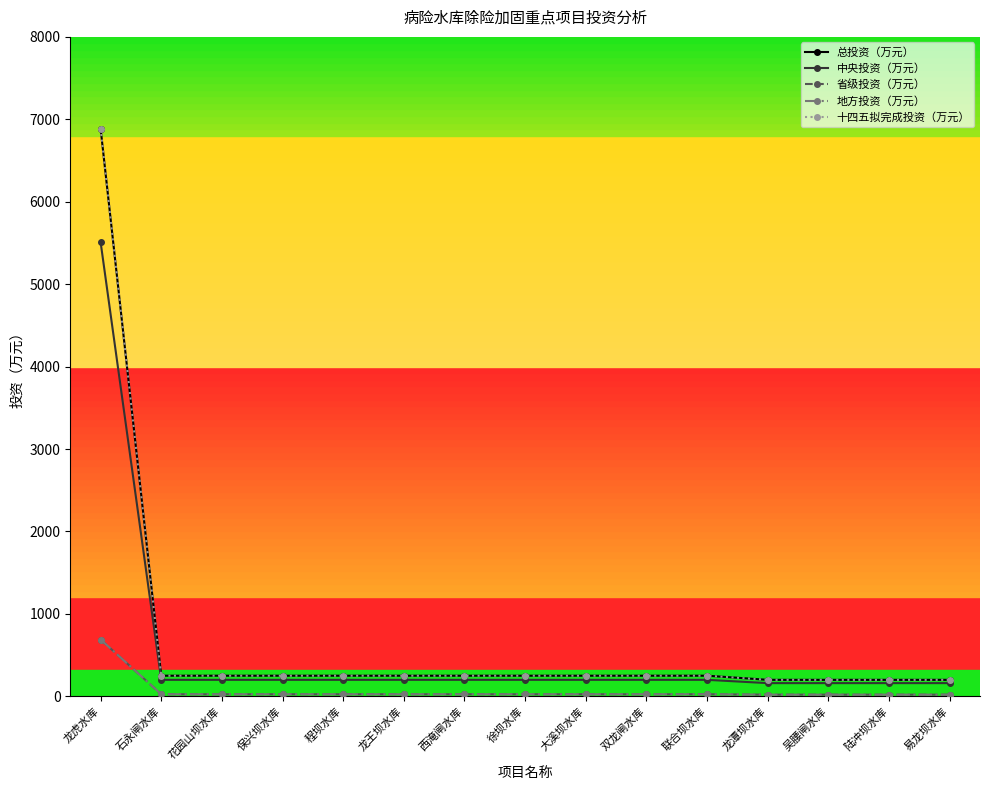

Is this an area chart (filled region under the line)?

No